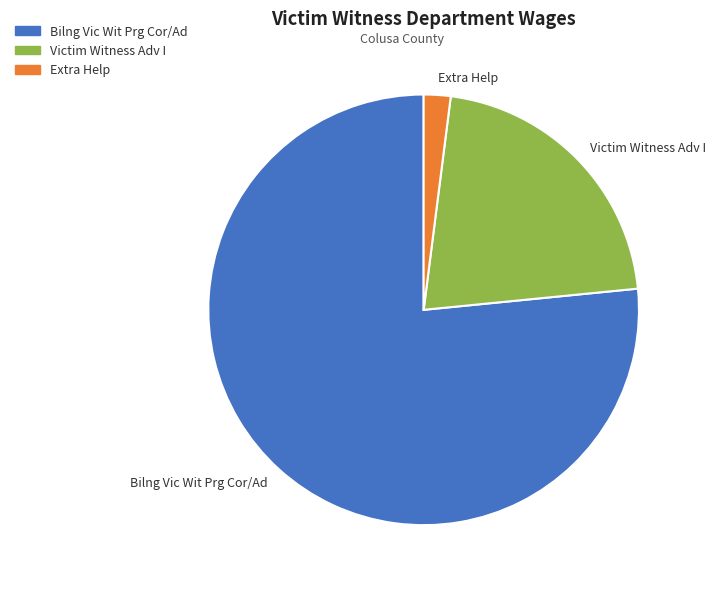

True or false: Bilng Vic Wit Prg Cor/Ad accounts for 77% of the total.

True